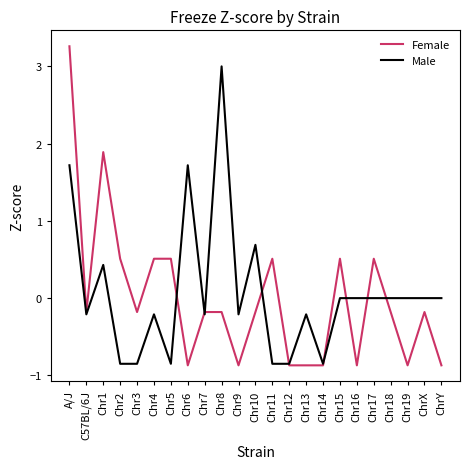

Does the chart have visible grid lines?

No